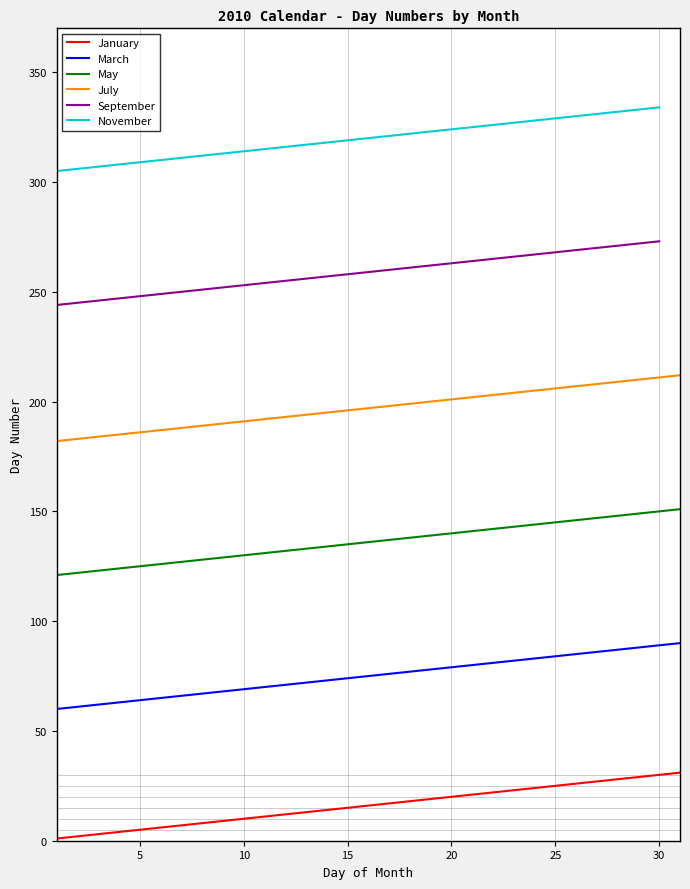

What is the minimum value shown in the chart?

1